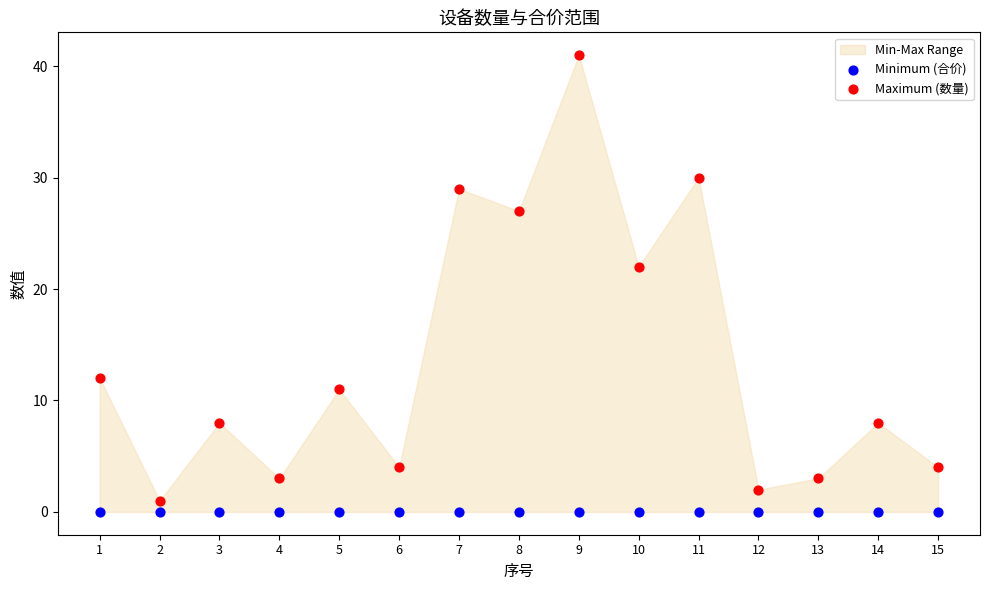

Across all series, what Y value is closest to 20?

22